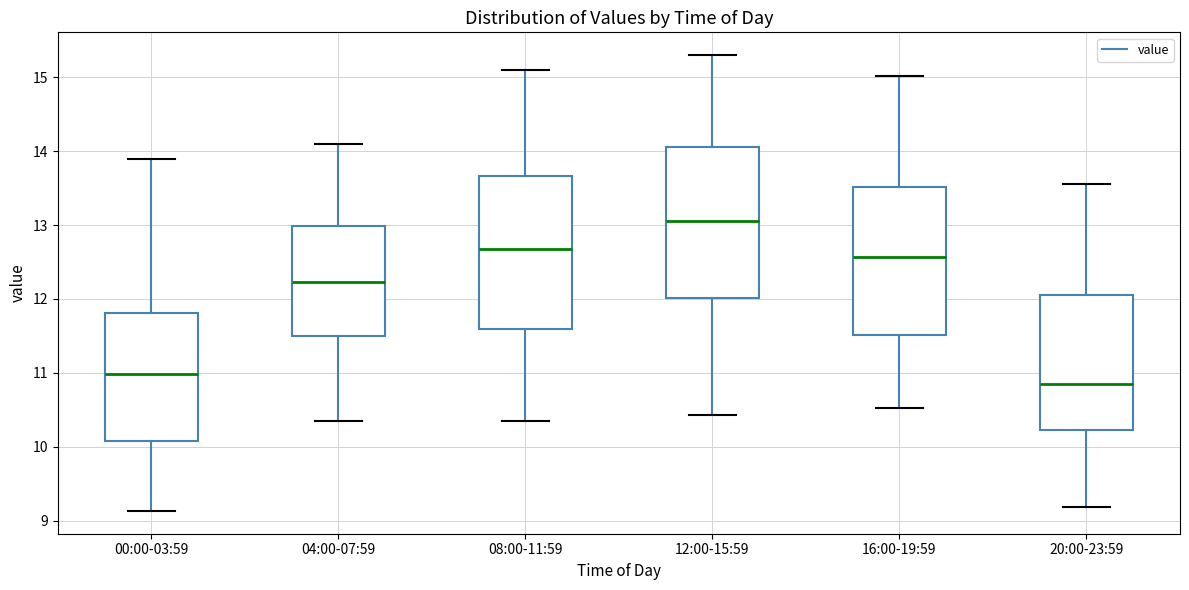

Reading left to right, read every box against the y-axis: the position of its median line, the range the box covers, and the ends of its whiskers. The values are not printed on the chart, so give them approximately, as read against the axis.

00:00-03:59: median 11.0, box 10.1 to 11.8, whiskers 9.1 to 13.9
04:00-07:59: median 12.2, box 11.5 to 13.0, whiskers 10.4 to 14.1
08:00-11:59: median 12.7, box 11.6 to 13.7, whiskers 10.4 to 15.1
12:00-15:59: median 13.1, box 12.0 to 14.1, whiskers 10.4 to 15.3
16:00-19:59: median 12.6, box 11.5 to 13.5, whiskers 10.5 to 15.0
20:00-23:59: median 10.9, box 10.2 to 12.1, whiskers 9.2 to 13.6